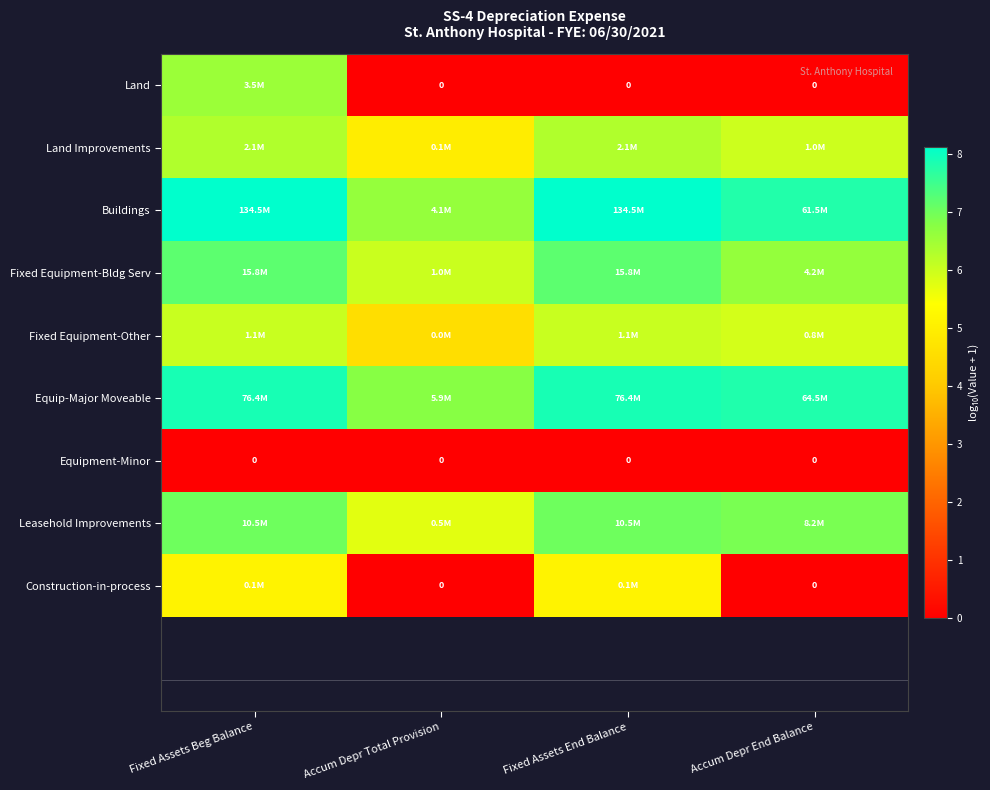

At how many categories does at least one series exceed 2?

4